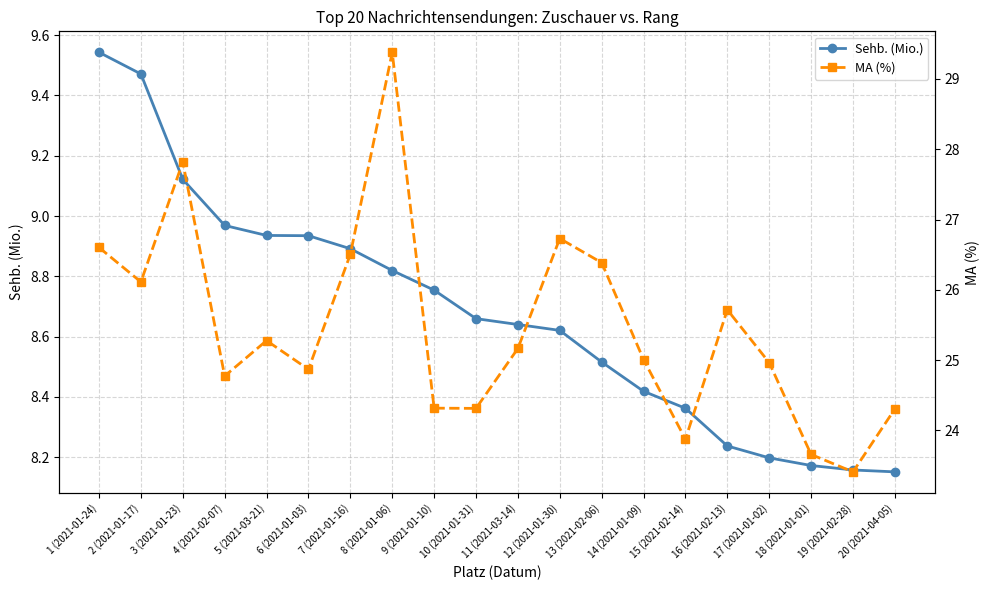

Between 3 (2021-01-23) and 9 (2021-01-10), which is larger?

3 (2021-01-23)